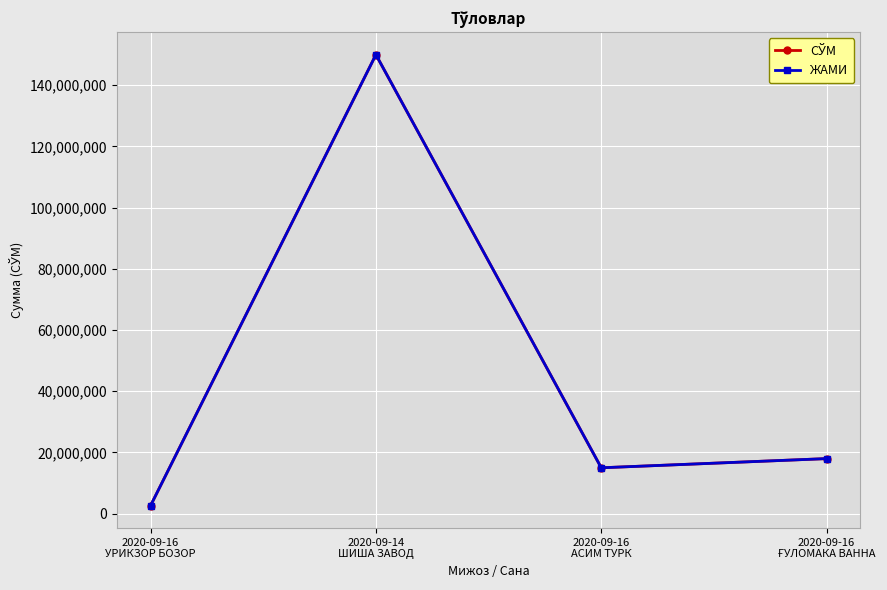

At 2020-09-16
АСИМ ТУРК, list the series in order from largest to smallest.

СЎМ, ЖАМИ